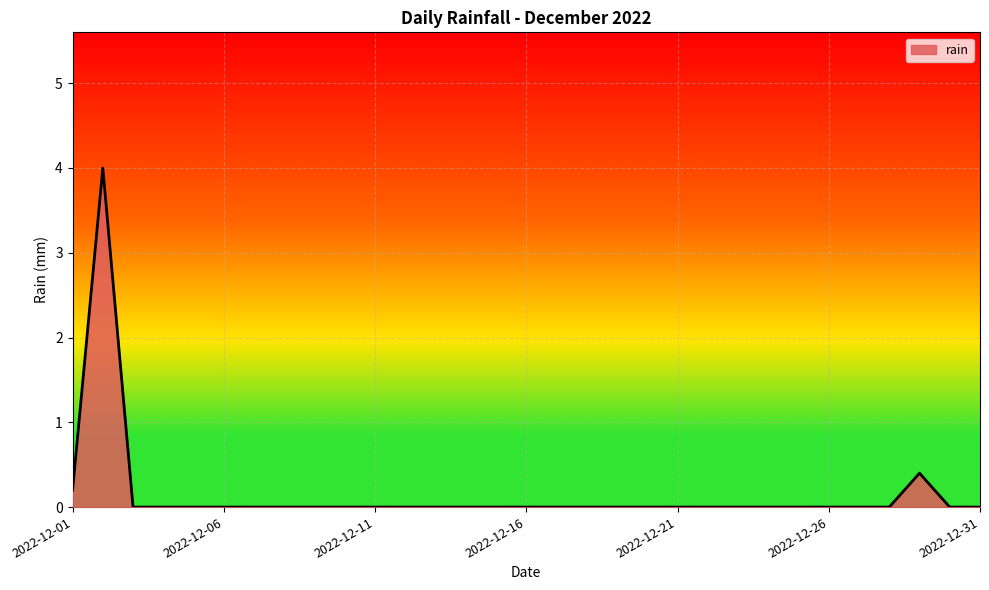

What is the difference between the maximum and minimum values?

4.0